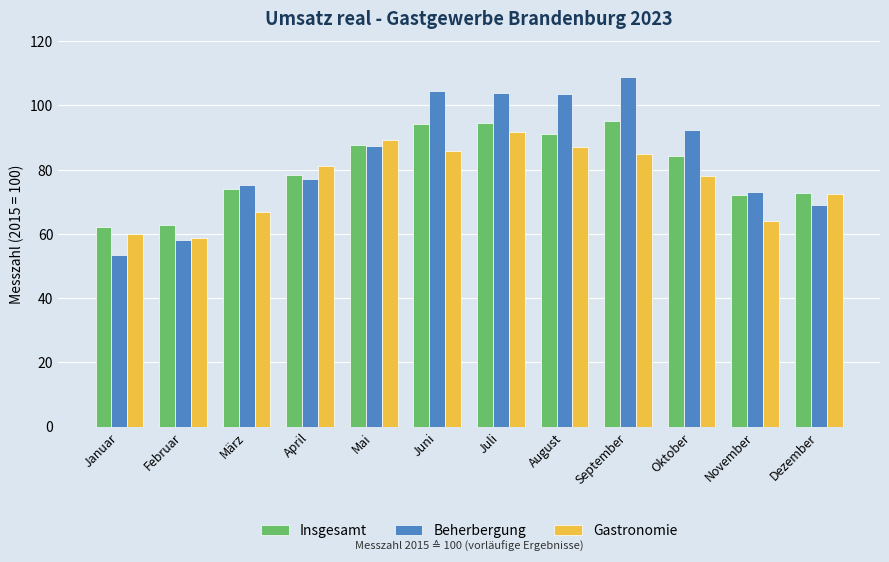

What are all the series names shown in the legend?

Insgesamt, Beherbergung, Gastronomie